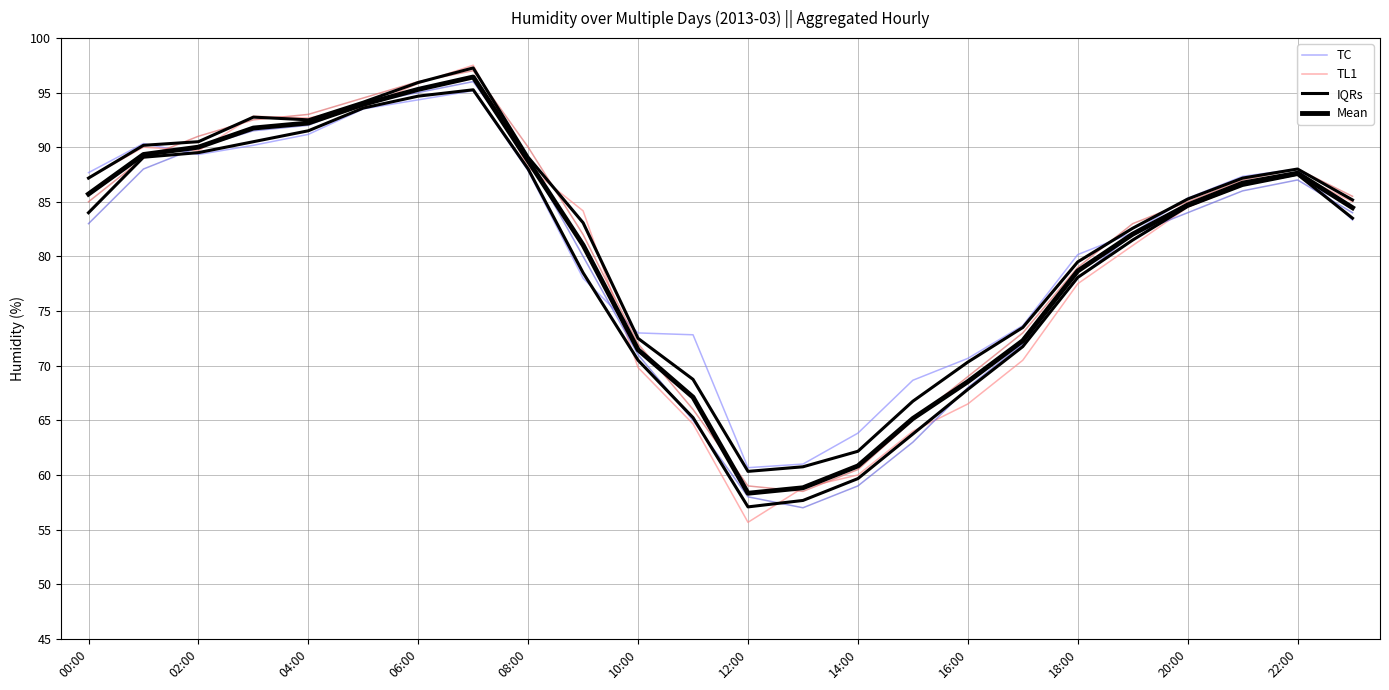

After their last crossing, which series has the higher values: TL1 or IQRs?

IQRs